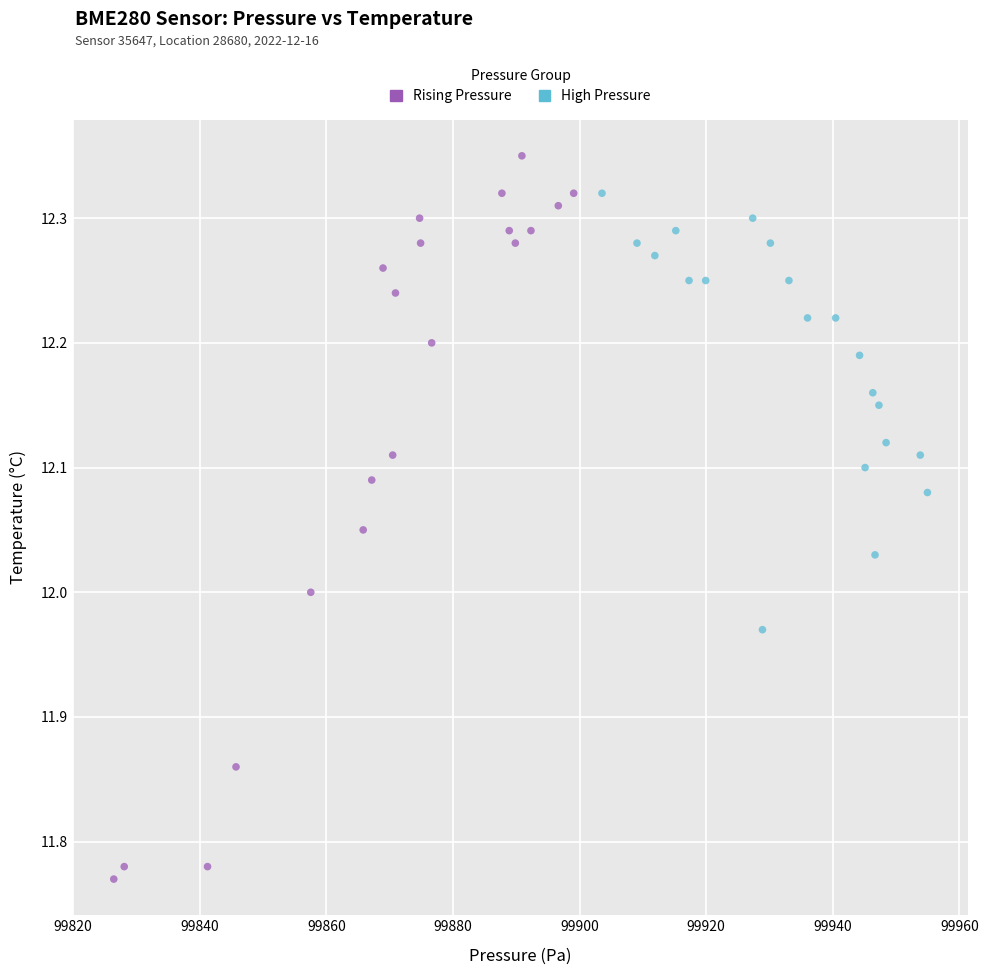

Which series contains the lowest Y value?

Rising Pressure